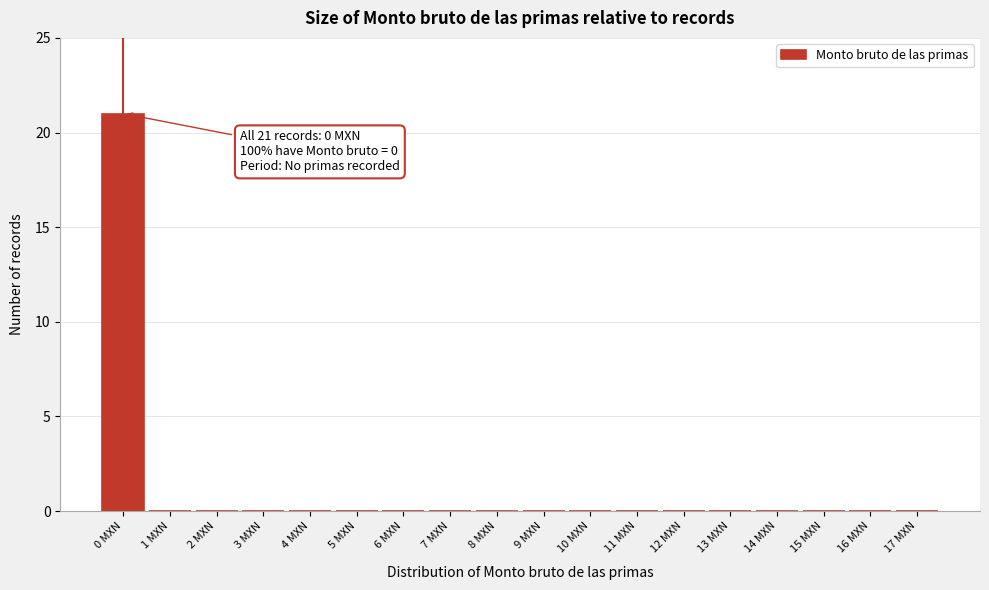

Reading left to right, list all the values displayed in this chart.

0 MXN=21	1 MXN=0	2 MXN=0	3 MXN=0	4 MXN=0	5 MXN=0	6 MXN=0	7 MXN=0	8 MXN=0	9 MXN=0	10 MXN=0	11 MXN=0	12 MXN=0	13 MXN=0	14 MXN=0	15 MXN=0	16 MXN=0	17 MXN=0